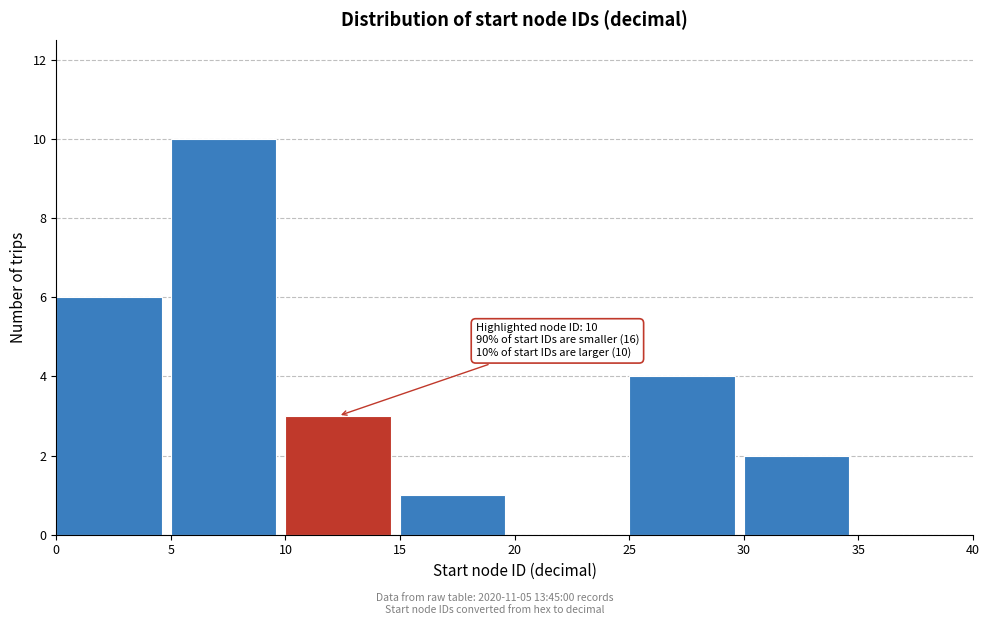

Which range on the x-axis has the tallest bar?

5 to 10